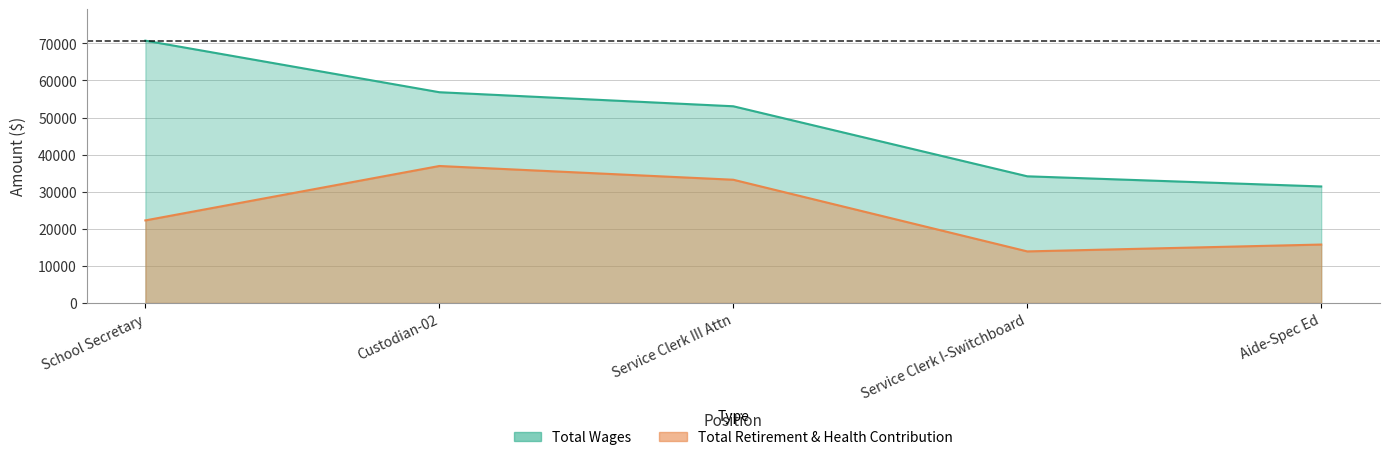

Is it true that Total Retirement & Health Contribution equals 36931 at Custodian-02?

True